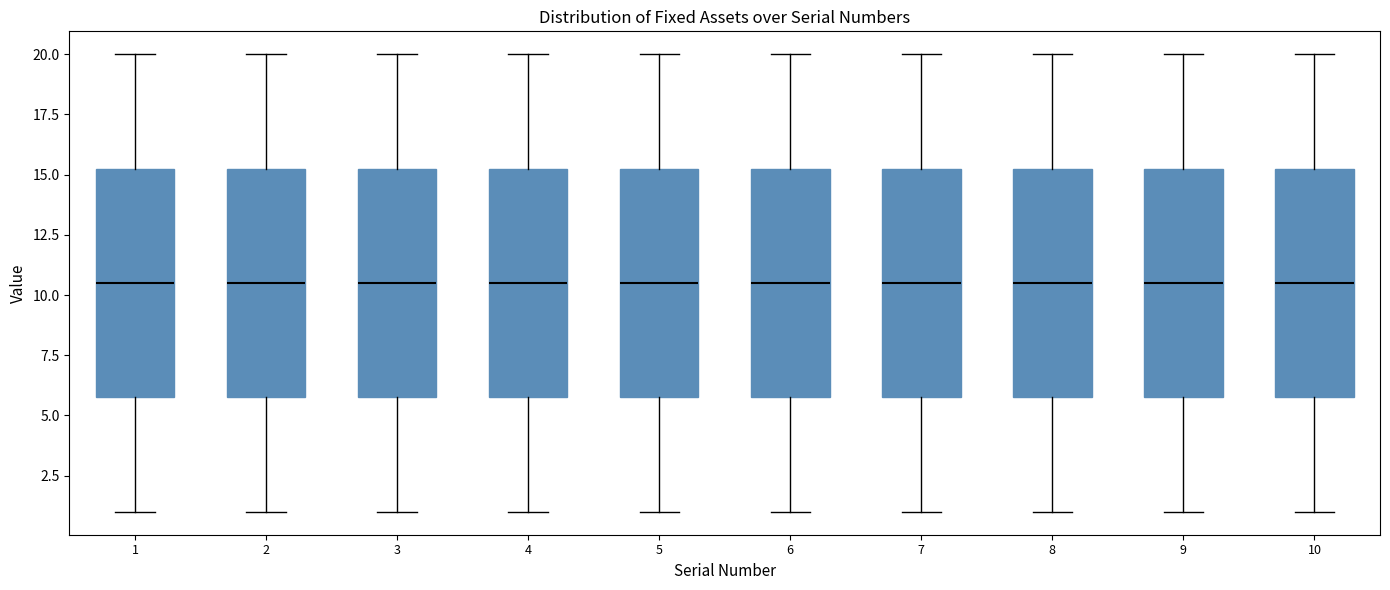

Where does the median line of the box at x = 8 sit on the y-axis? The values are not printed on the chart, so give them approximately, as read against the axis.

10.5